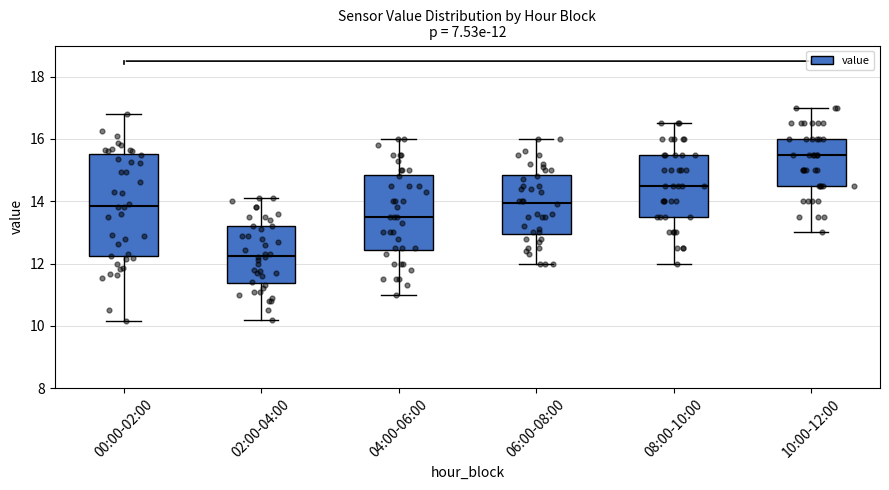

Which box is the tallest, from its lower edge to its upper edge?

00:00-02:00